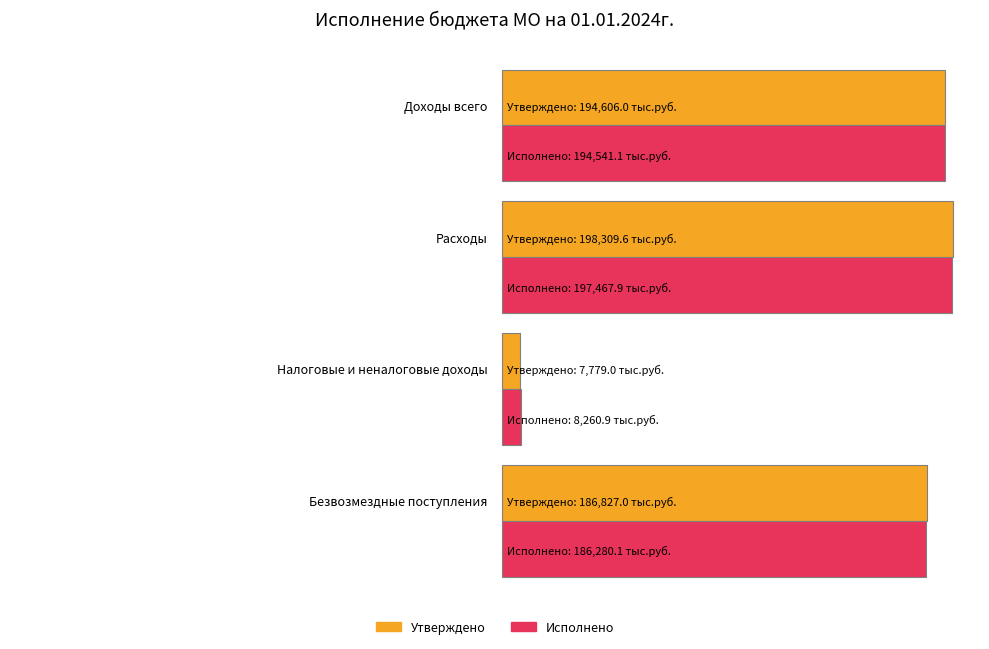

At which label does Исполнено reach its minimum?

Налоговые и неналоговые доходы